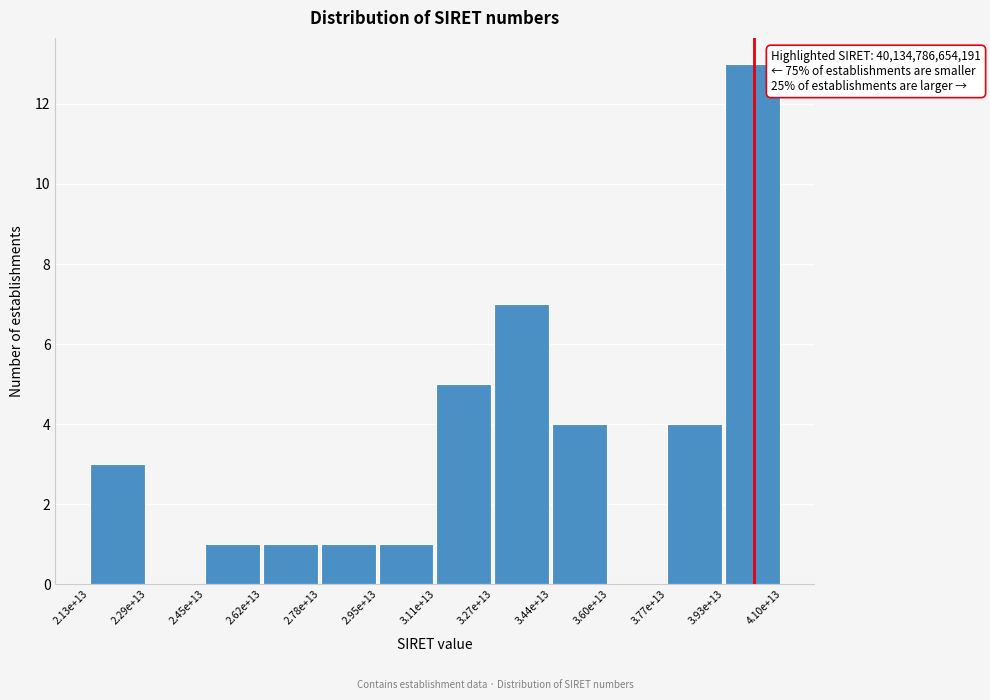

Reading left to right, what are all the values shown in this chart?

2.13e+13=3	2.29e+13=0	2.45e+13=1	2.62e+13=1	2.78e+13=1	2.95e+13=1	3.11e+13=5	3.27e+13=7	3.44e+13=4	3.60e+13=0	3.77e+13=4	3.93e+13=13